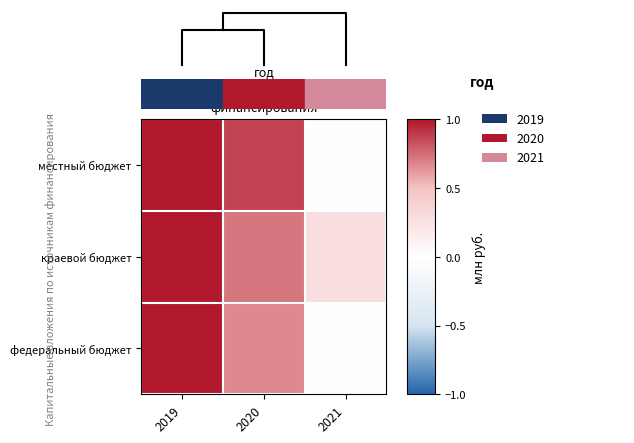

Which series has the widest spread of values?

местный бюджет